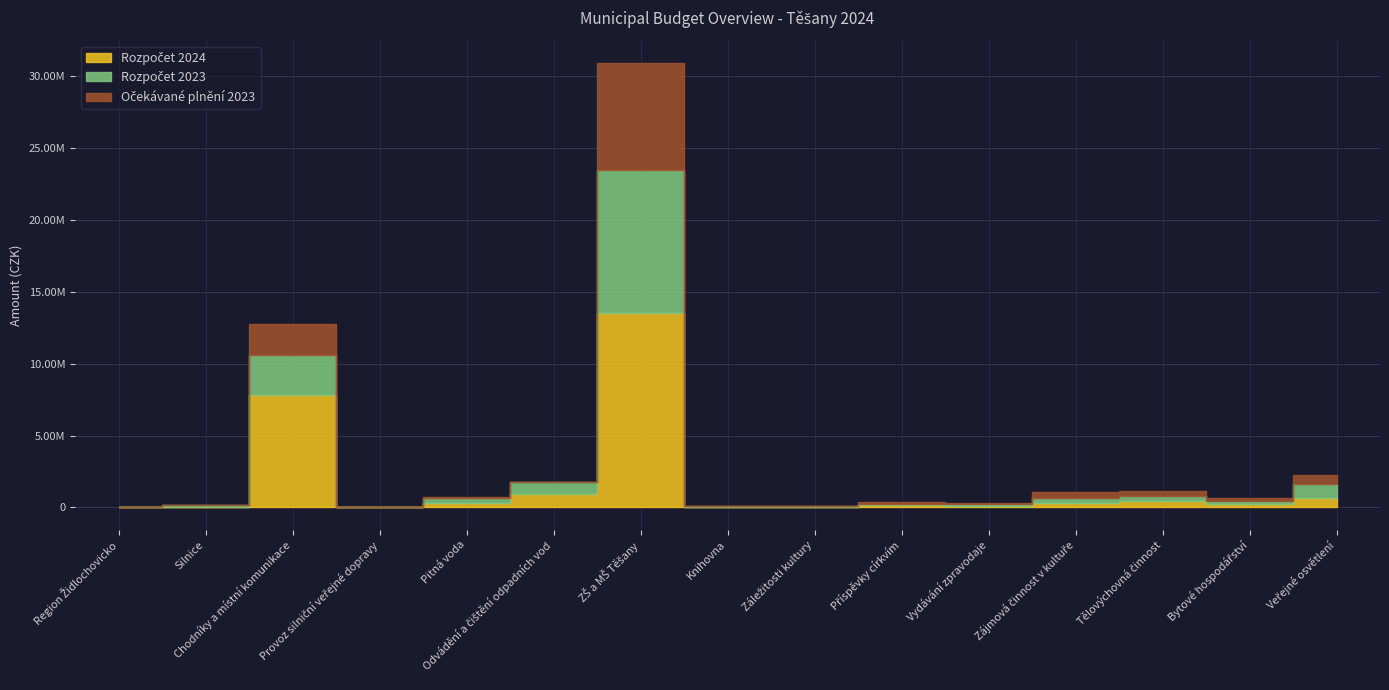

Between Pitná voda and Zájmová činnost v kultuře, which series saw the biggest shift?

Očekávané plnění 2023